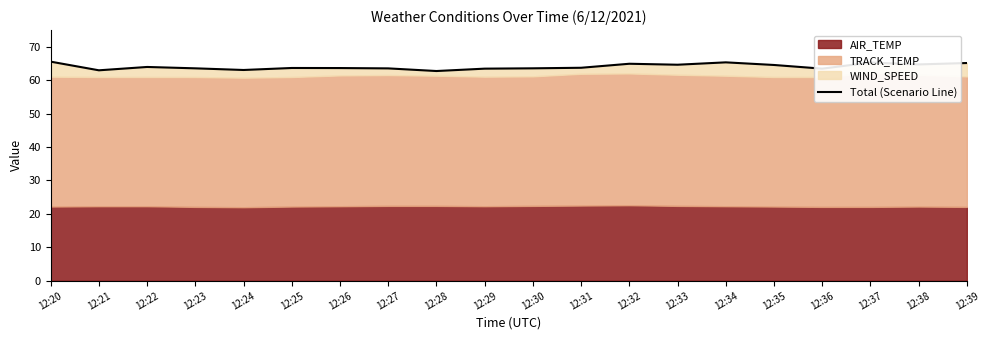

What is the value of the 11th point from the left?

63.6